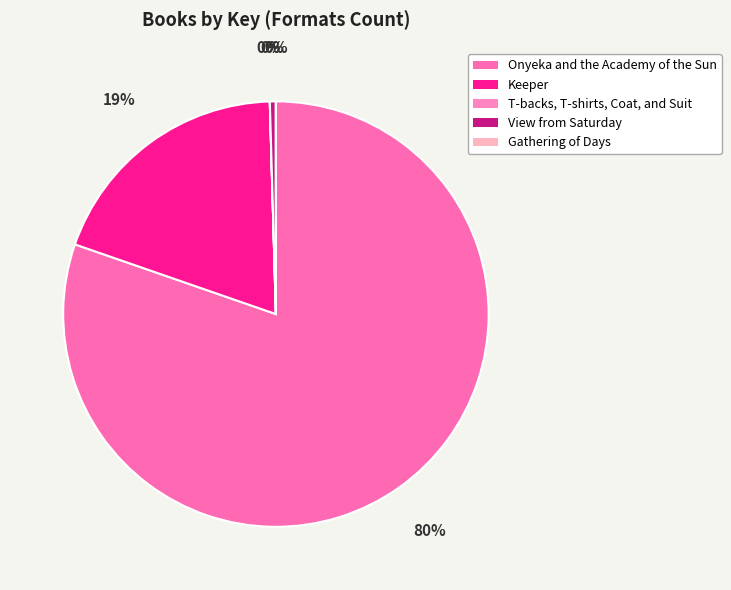

Between T-backs, T-shirts, Coat, and Suit and Gathering of Days, which is larger?

T-backs, T-shirts, Coat, and Suit